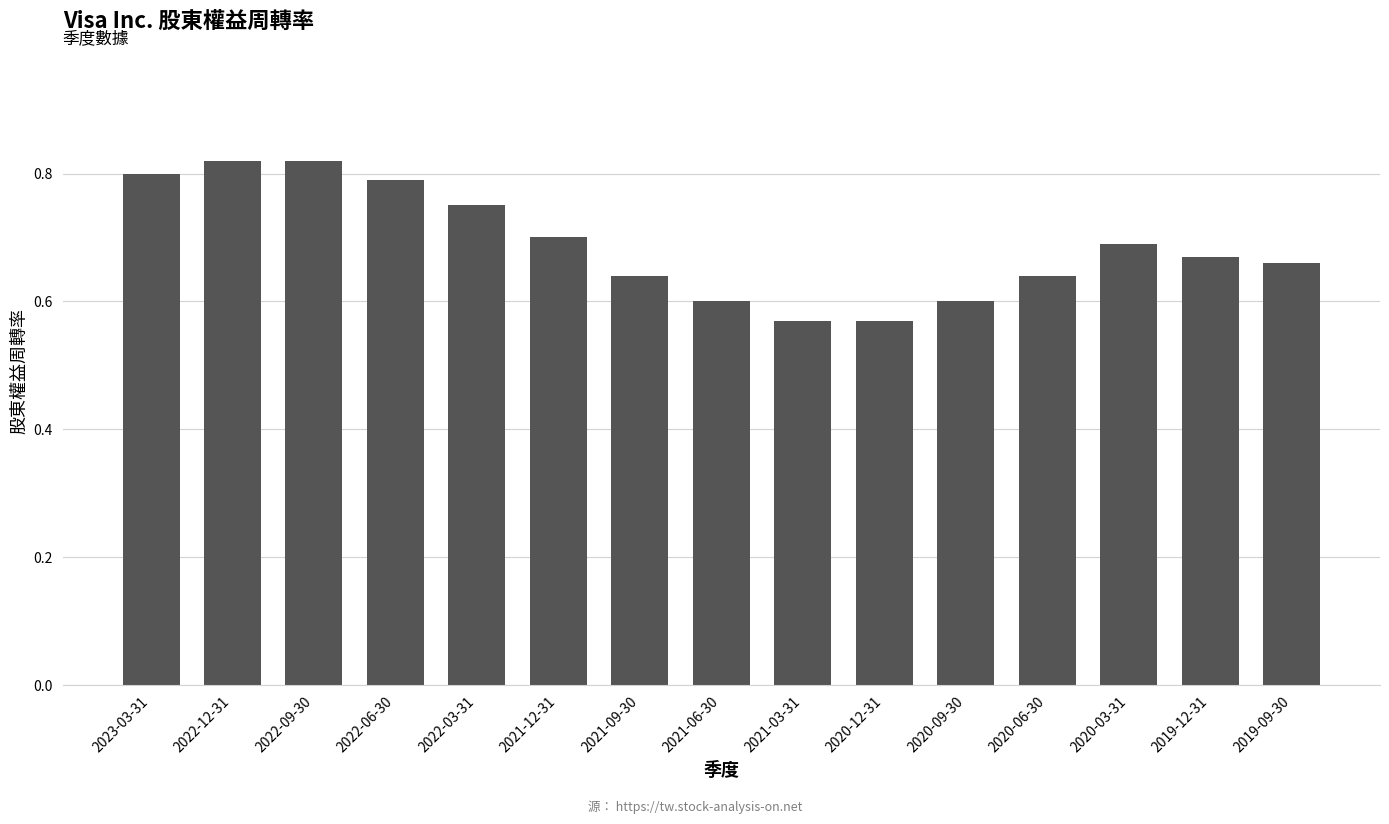

What is the change in value from 2020-12-31 to 2019-09-30?

+0.1